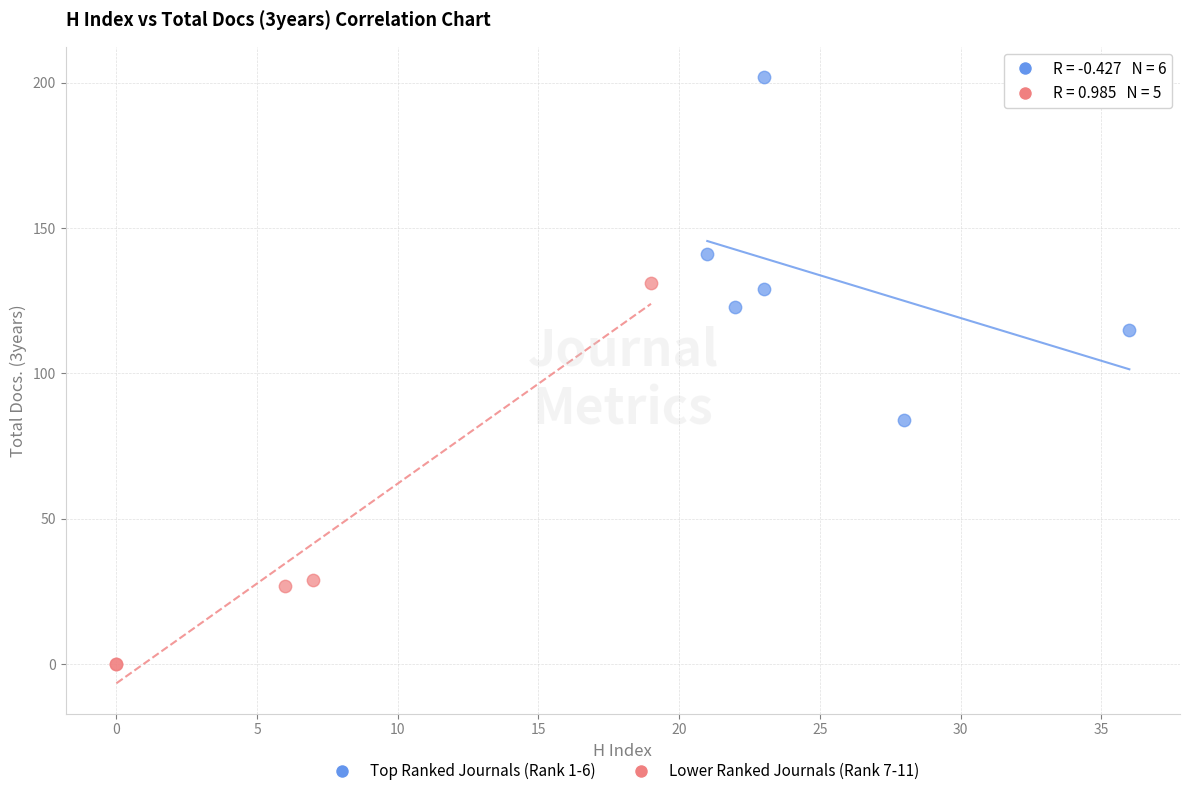

Which series contains the highest Y value?

Top Ranked Journals (Rank 1-6)